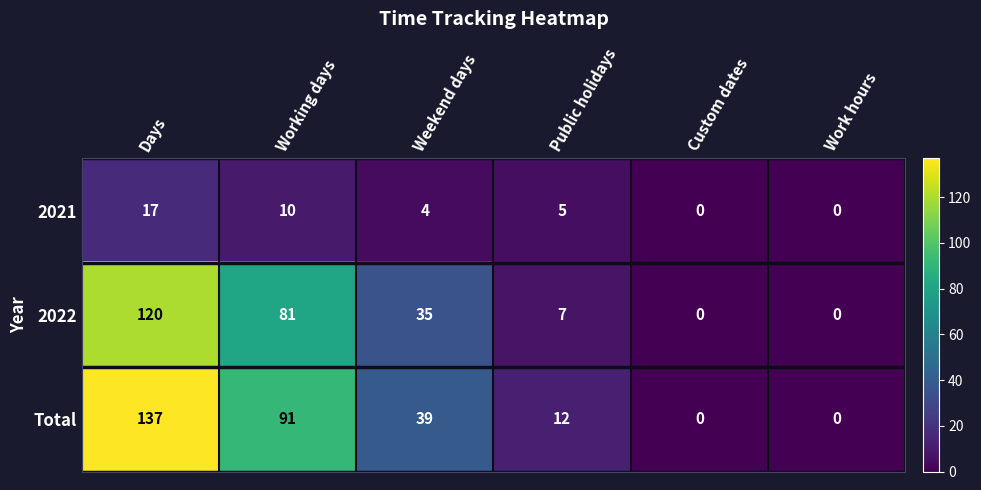

How many data points in 2022 are less than 35?

3